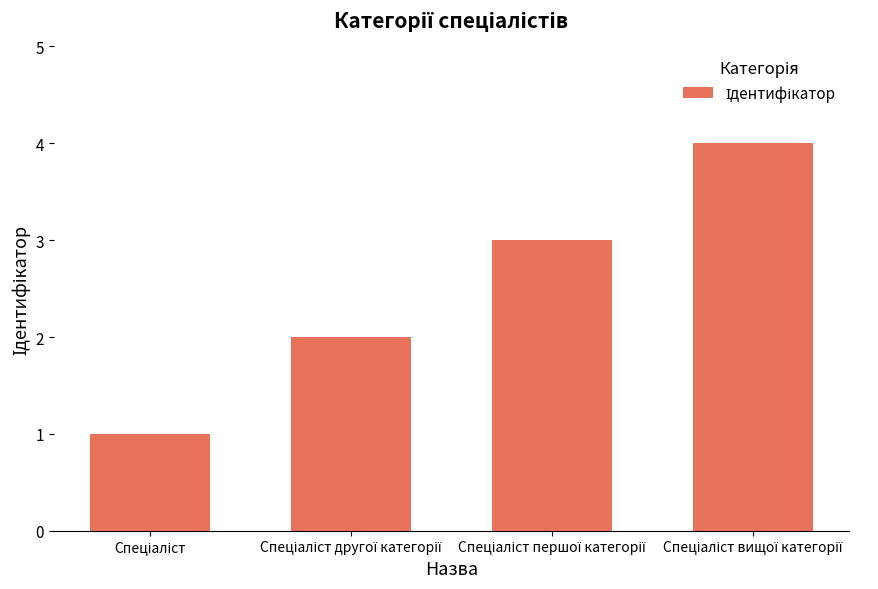

What is the sum of all values?

10